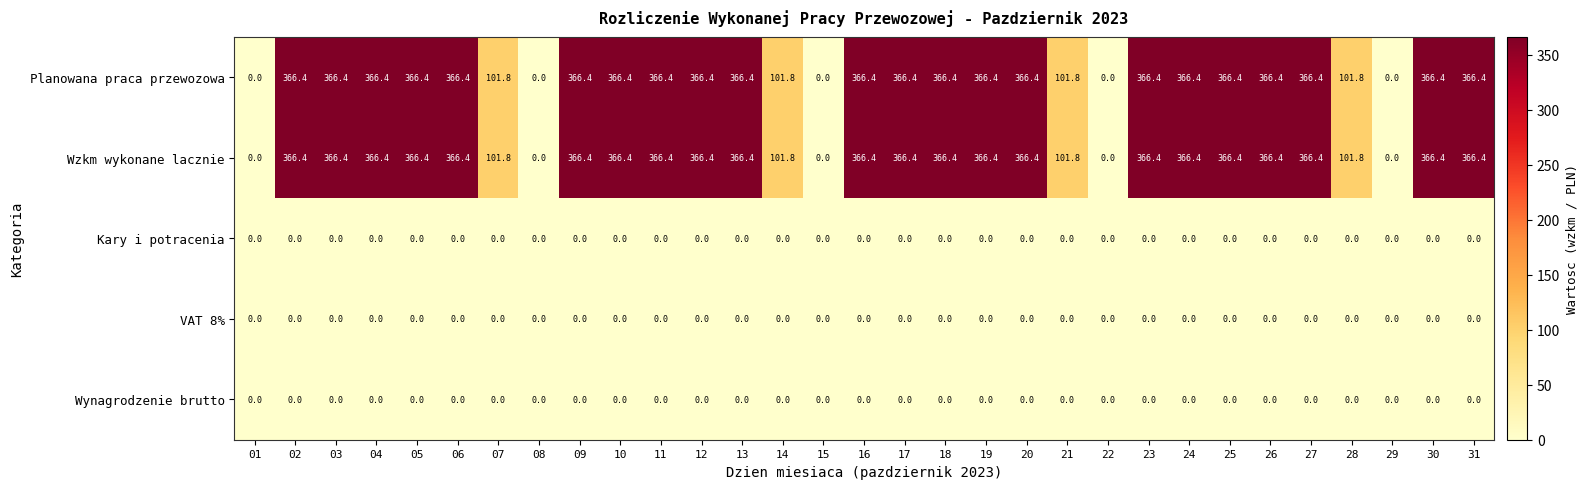

At how many categories does at least one series exceed 242?

22